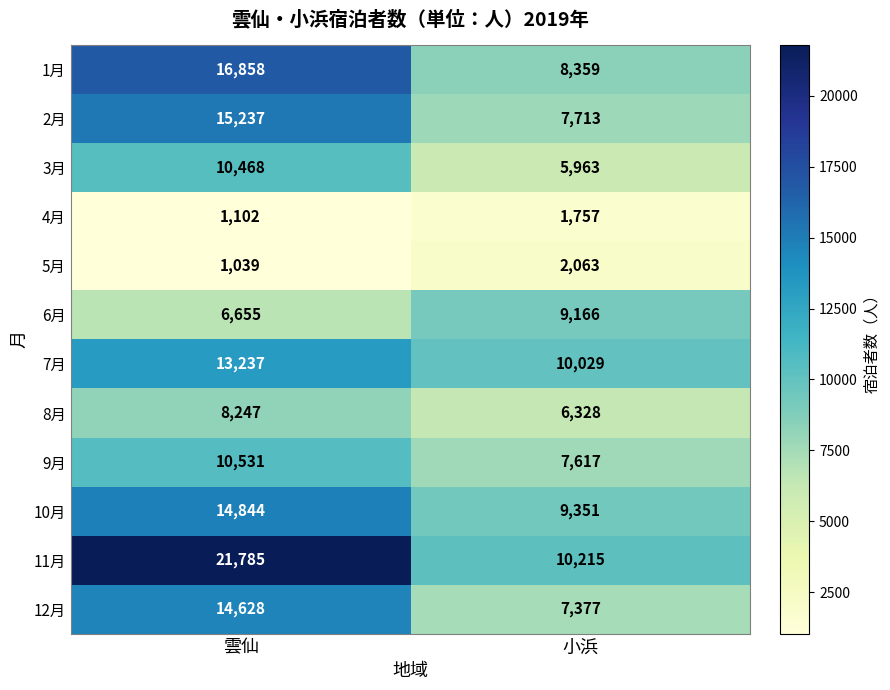

Which label corresponds to the largest value in the chart?

雲仙